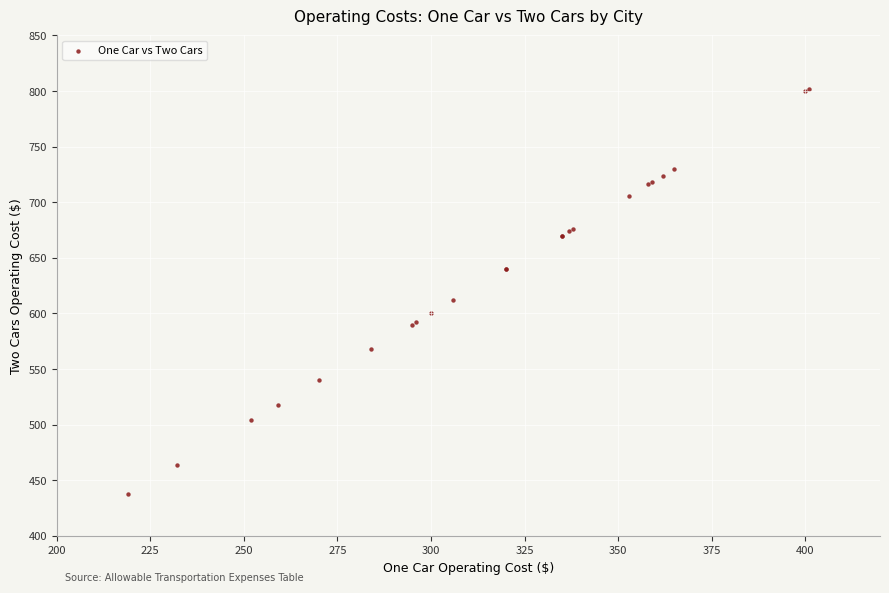

What Y value in the scatter plot is closest to 620?

612